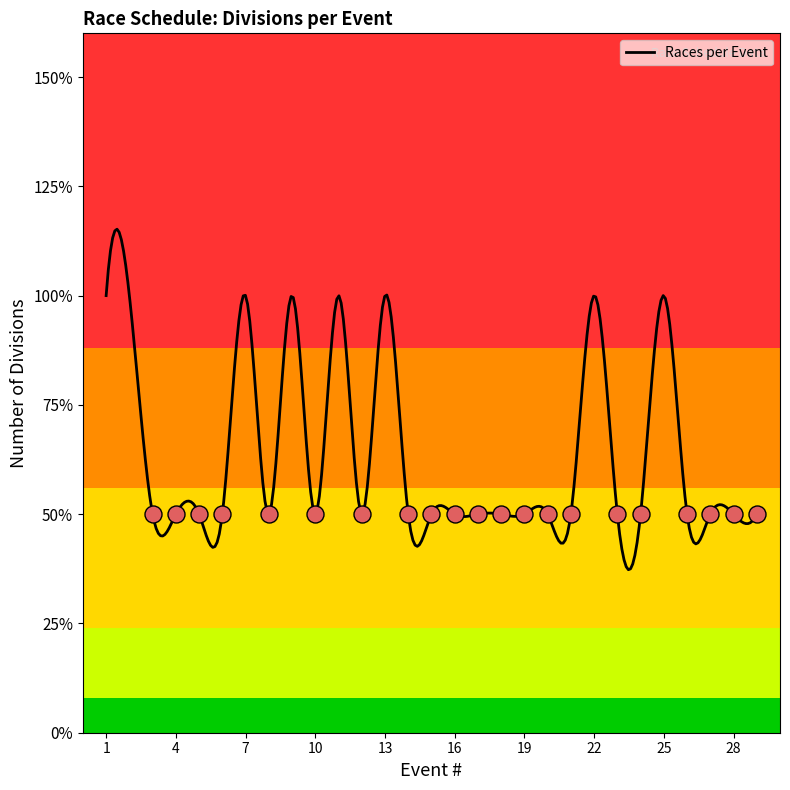

Approximately how many times larger is the value at 29 compared to 26?

1.0